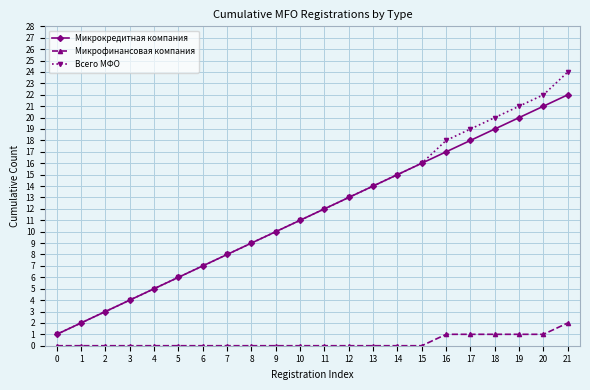

Is the value of Микрокредитная компания at 1 greater than the value of Микрофинансовая компания at 18?

Yes